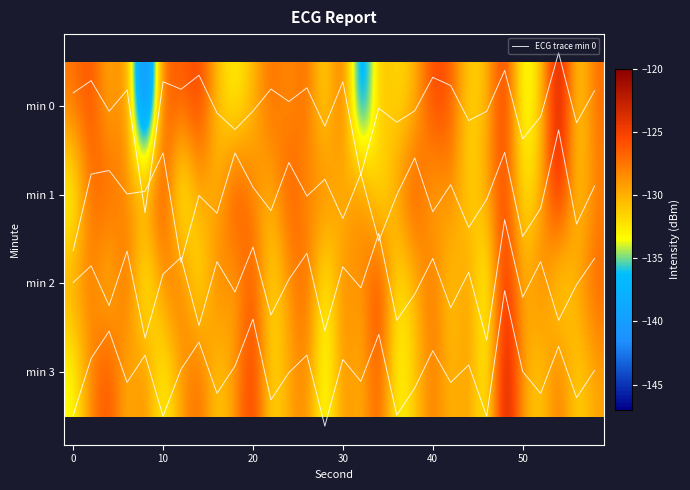

What is the sum of all min 0 values?

-3887.0